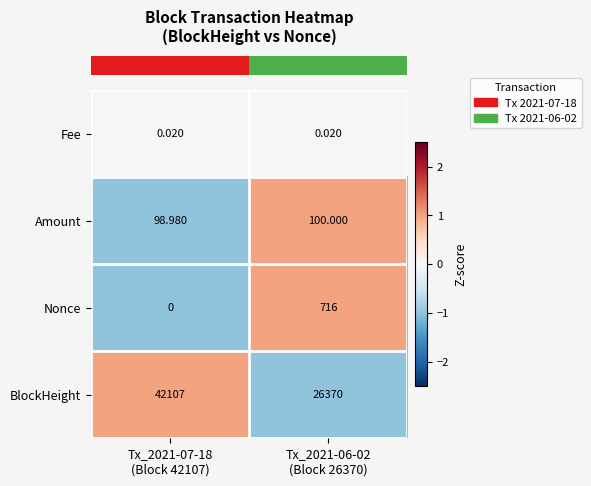

Which series has the largest total across all categories?

BlockHeight